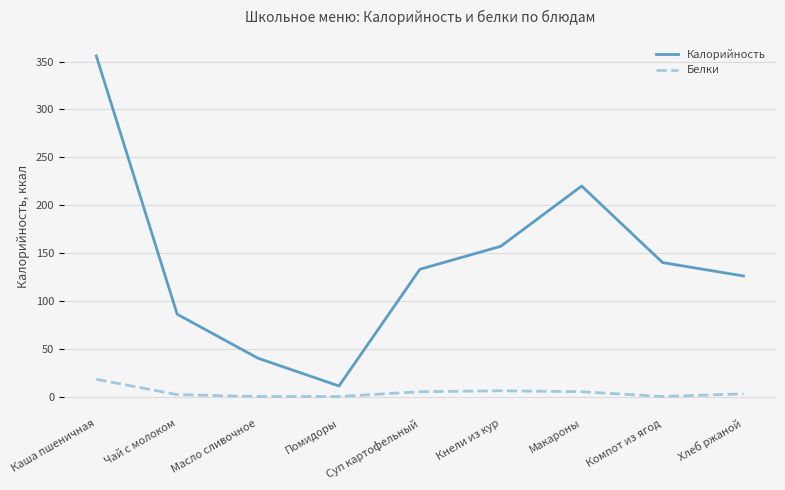

True or false: Калорийность and Белки cross at least once.

False